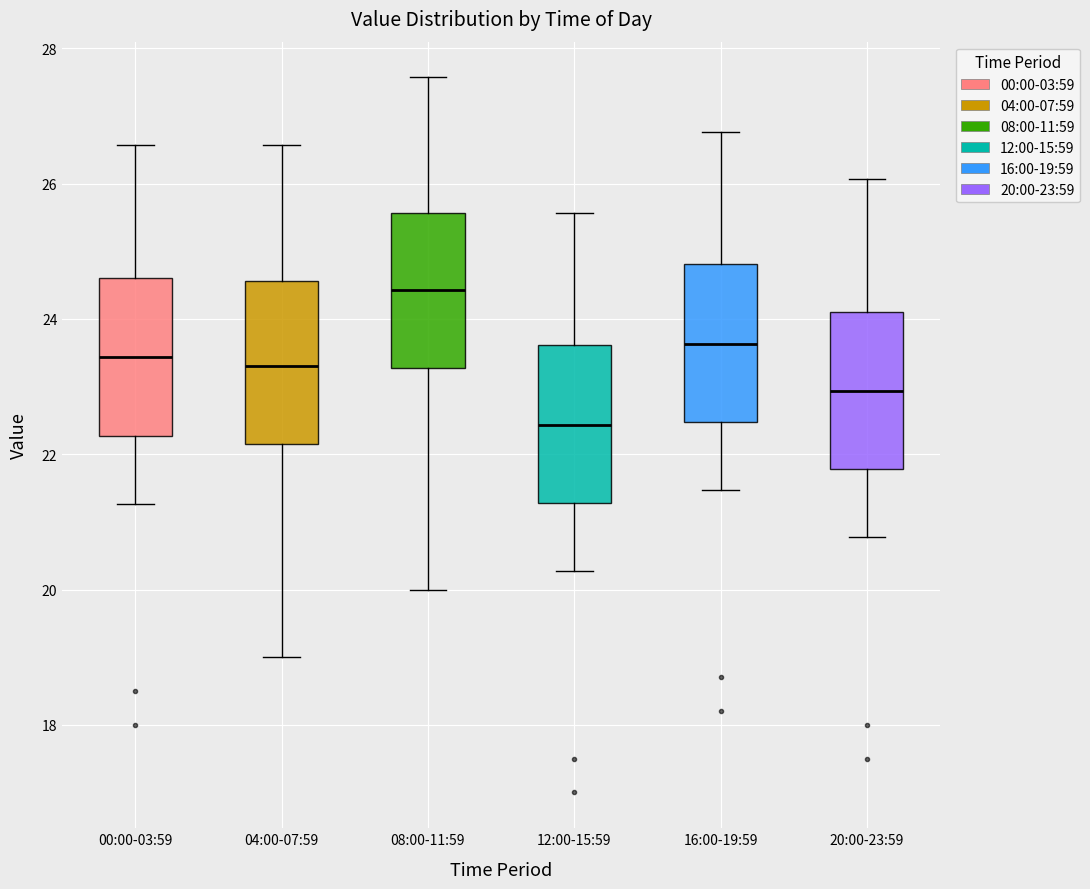

Reading left to right, read every box against the y-axis: the position of its median line, the range the box covers, and the ends of its whiskers. The values are not printed on the chart, so give them approximately, as read against the axis.

00:00-03:59: median 23.4, box 22.2 to 24.6, whiskers 21.2 to 26.6
04:00-07:59: median 23.4, box 22.2 to 24.6, whiskers 19.0 to 26.6
08:00-11:59: median 24.4, box 23.2 to 25.6, whiskers 20.0 to 27.6
12:00-15:59: median 22.4, box 21.2 to 23.6, whiskers 20.2 to 25.6
16:00-19:59: median 23.6, box 22.4 to 24.8, whiskers 21.4 to 26.8
20:00-23:59: median 23.0, box 21.8 to 24.2, whiskers 20.8 to 26.0